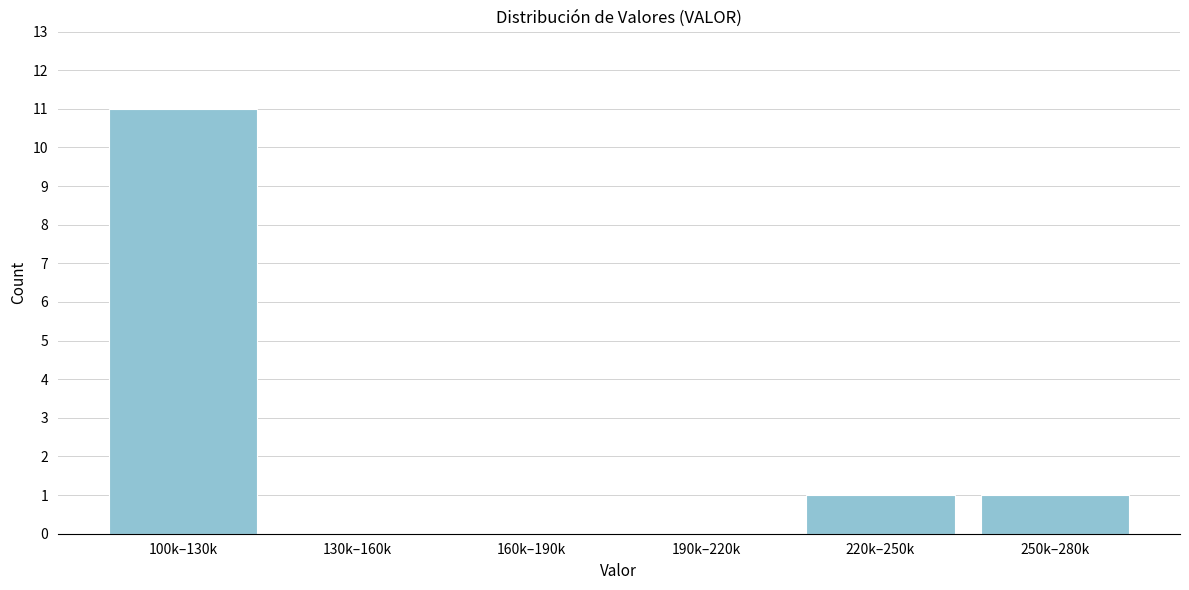

Reading left to right, what are all the values shown in this chart?

100k–130k=11	130k–160k=0	160k–190k=0	190k–220k=0	220k–250k=1	250k–280k=1